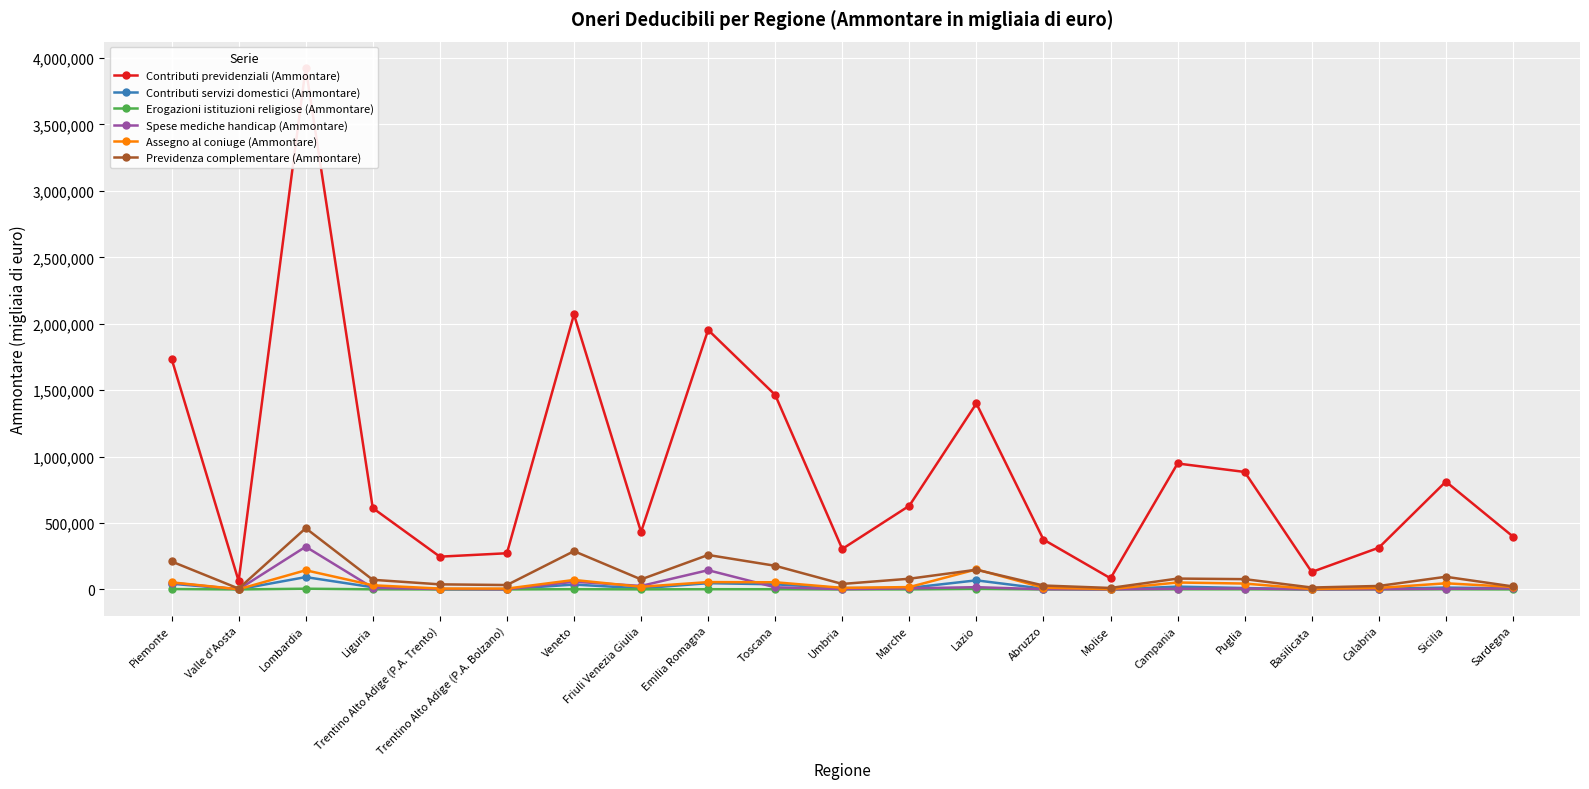

What are all the series names shown in the legend?

Contributi previdenziali (Ammontare), Contributi servizi domestici (Ammontare), Erogazioni istituzioni religiose (Ammontare), Spese mediche handicap (Ammontare), Assegno al coniuge (Ammontare), Previdenza complementare (Ammontare)